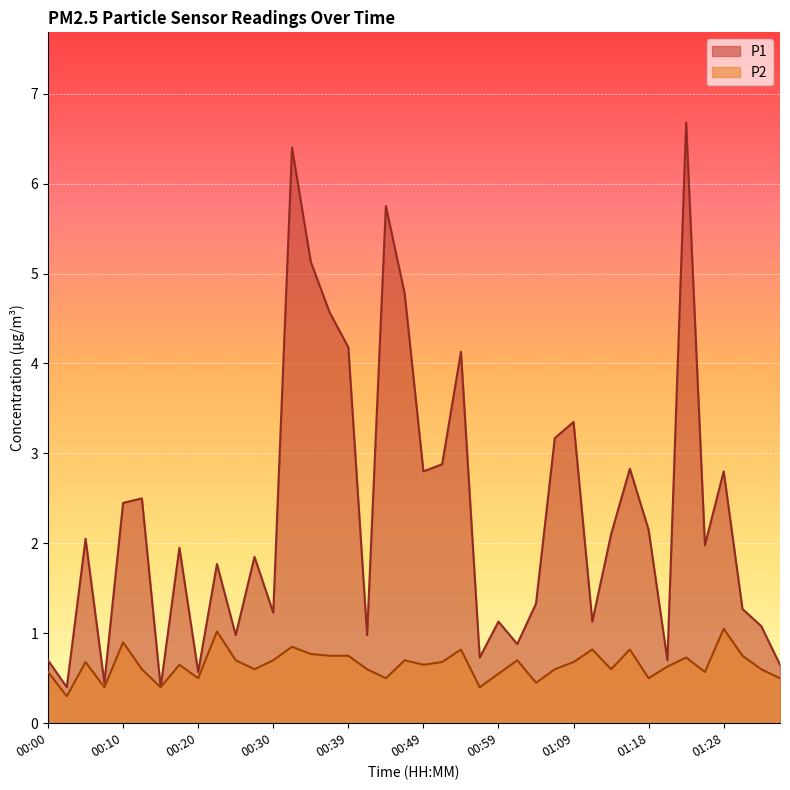

Between 00:25 and 01:01, which series saw the biggest shift?

P1